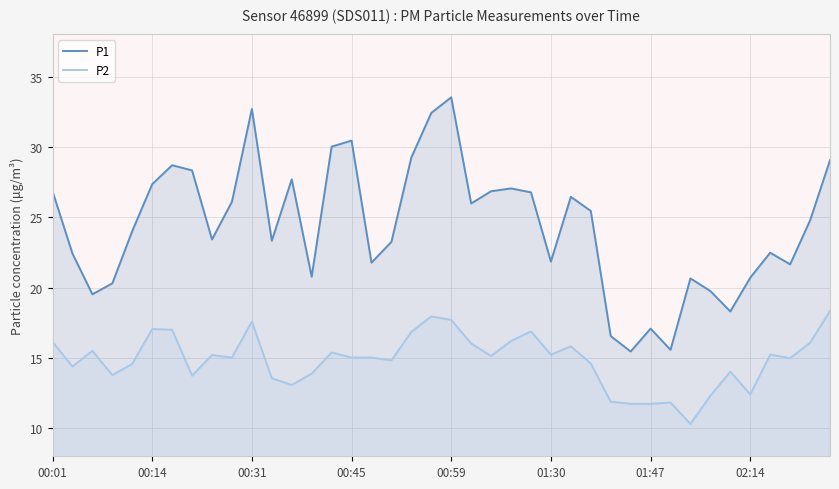

The value of P2 at 37 is 8.9. True or false?

False